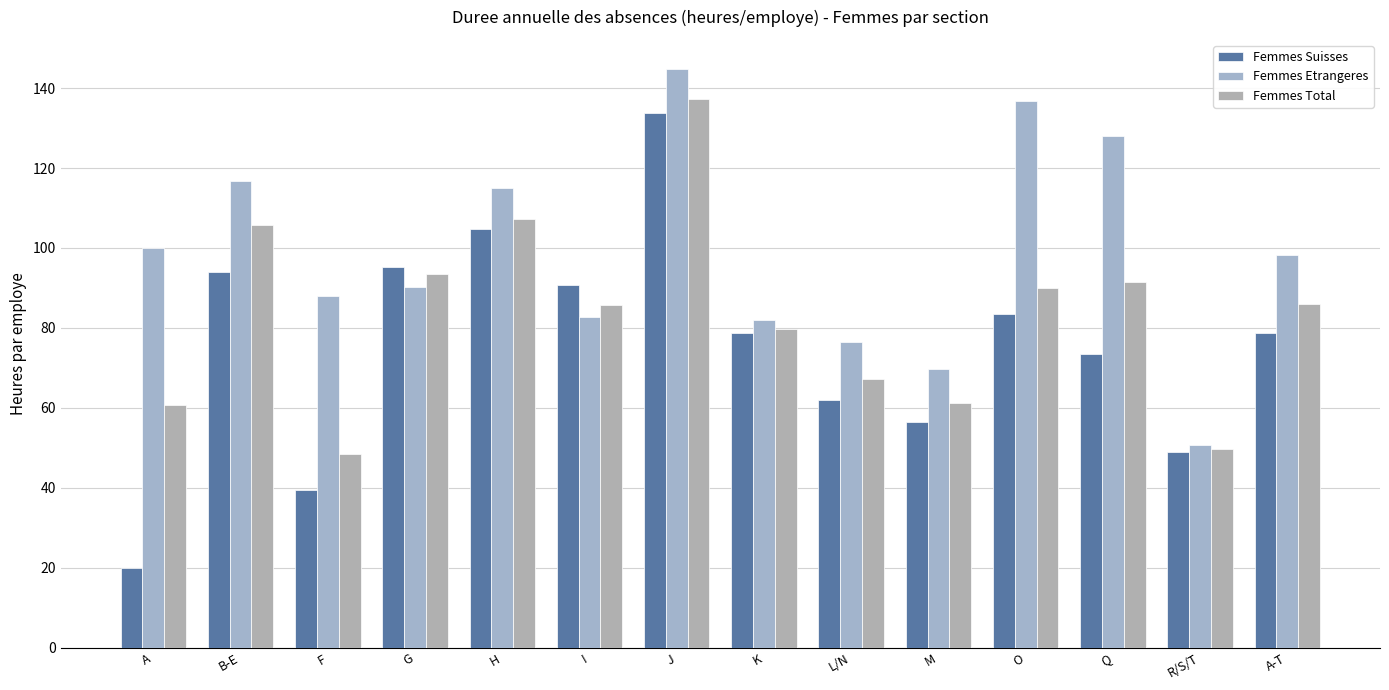

What is the difference between the second highest and second lowest values in the Femmes Suisses series?

65.5